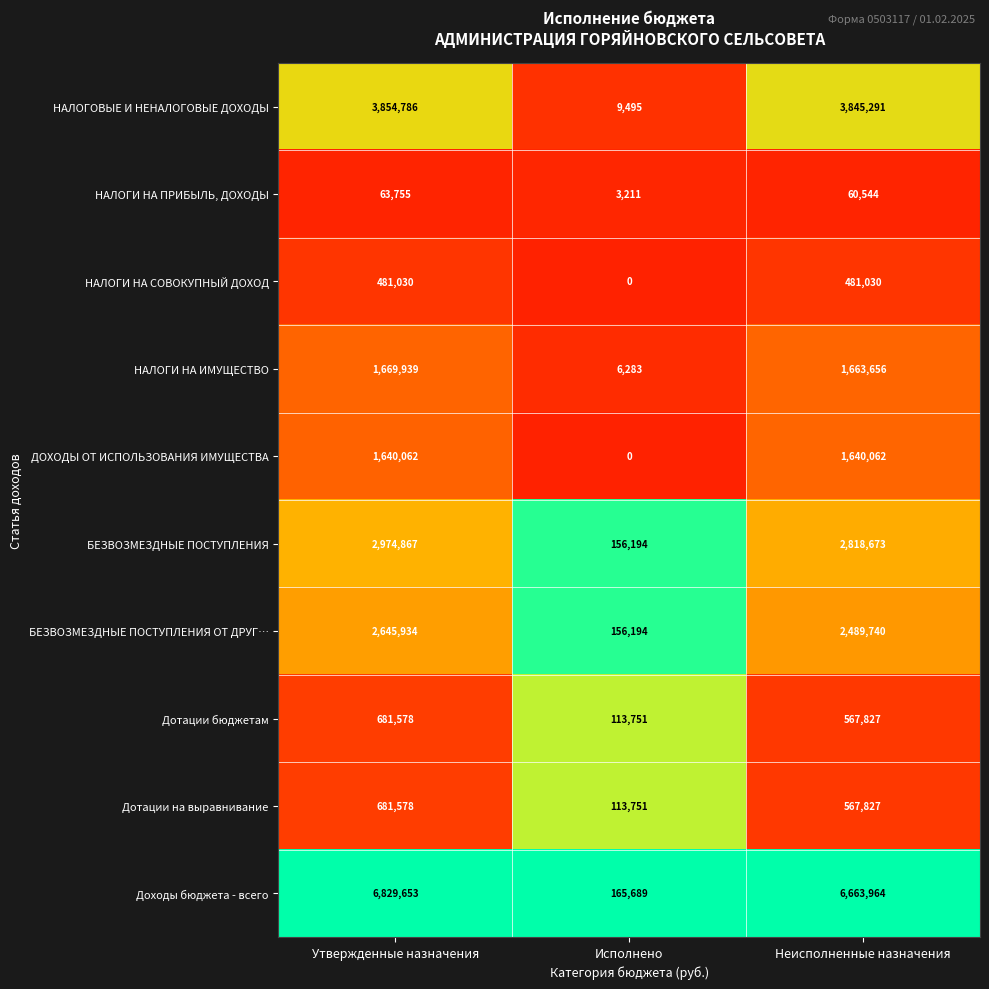

What is the maximum value for Доходы бюджета - всего?

6829653